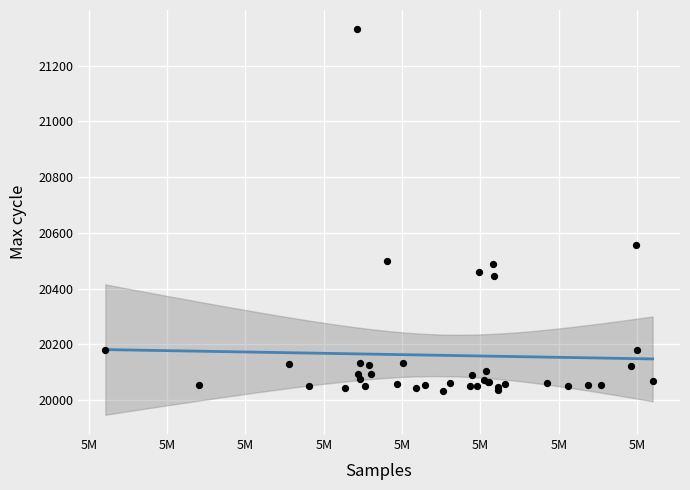

What Y value in the scatter plot is closest to 20681?

20557